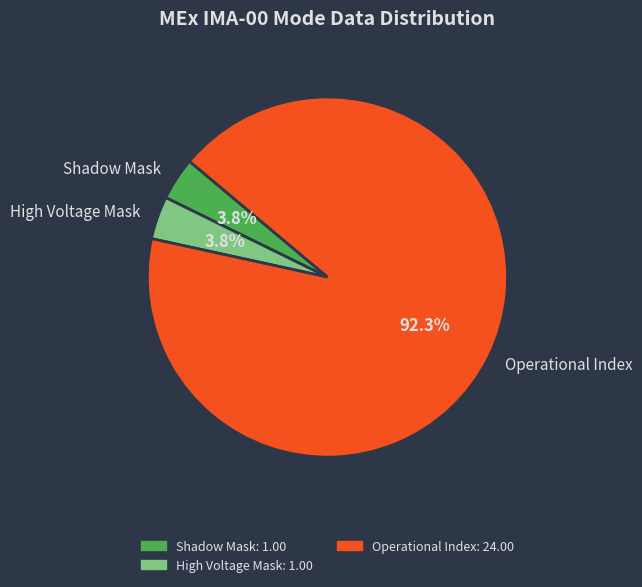

What is the largest slice in the pie chart?

Operational Index